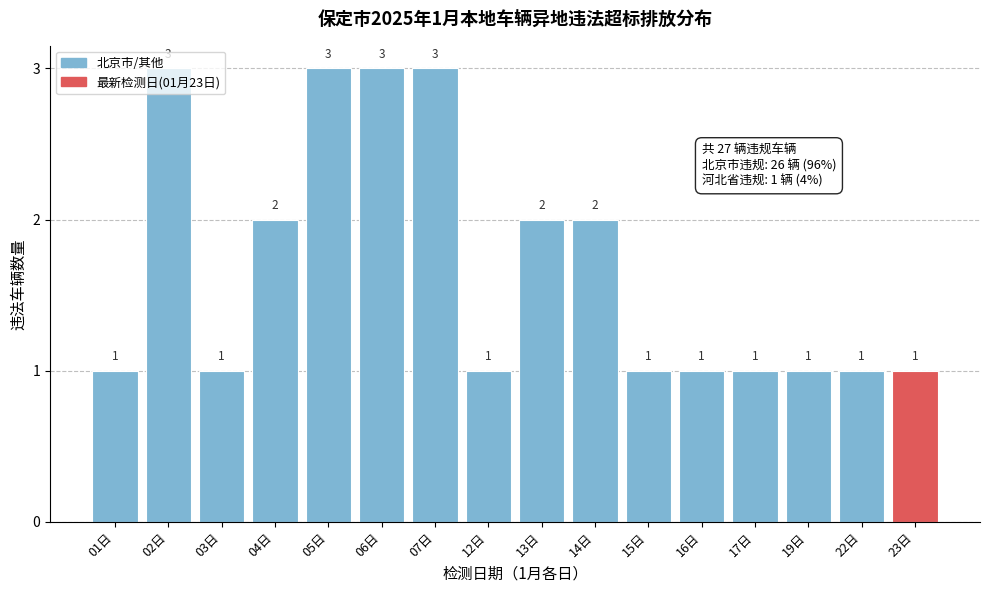

What is the maximum value shown in the chart?

3